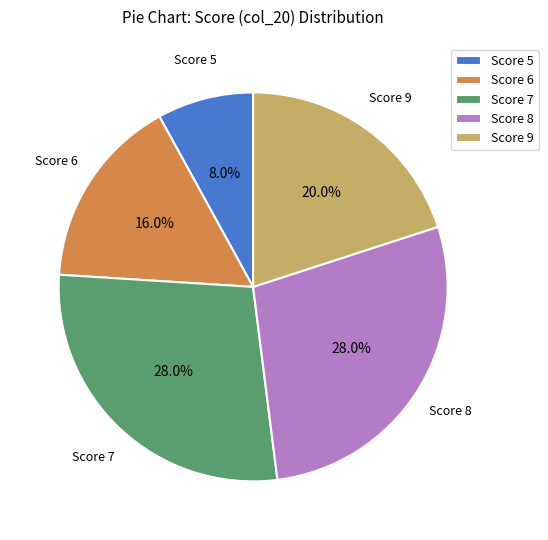

What percentage do Score 8 and Score 6 together represent?

44.0%